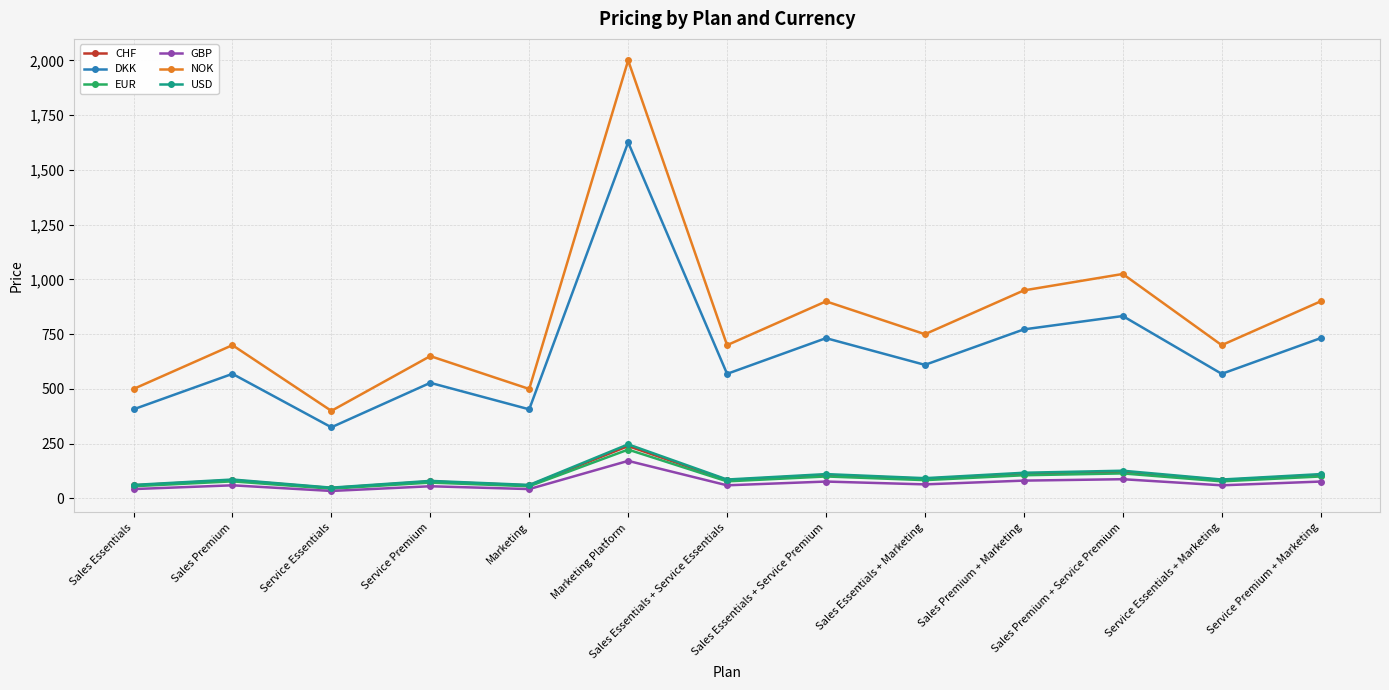

True or false: EUR and DKK intersect in this chart.

False